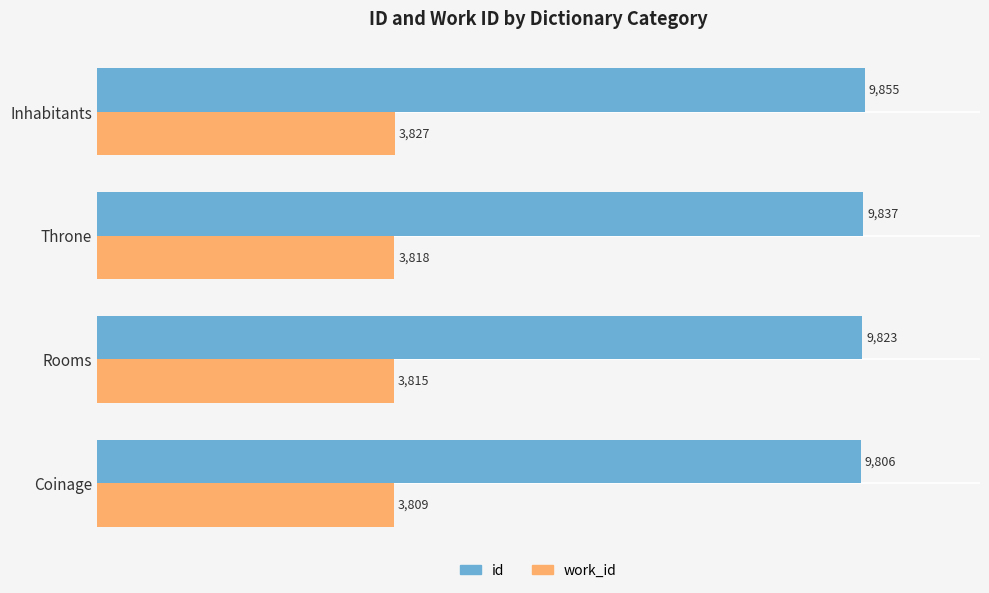

List the series in order of their overall mean, highest first.

id, work_id